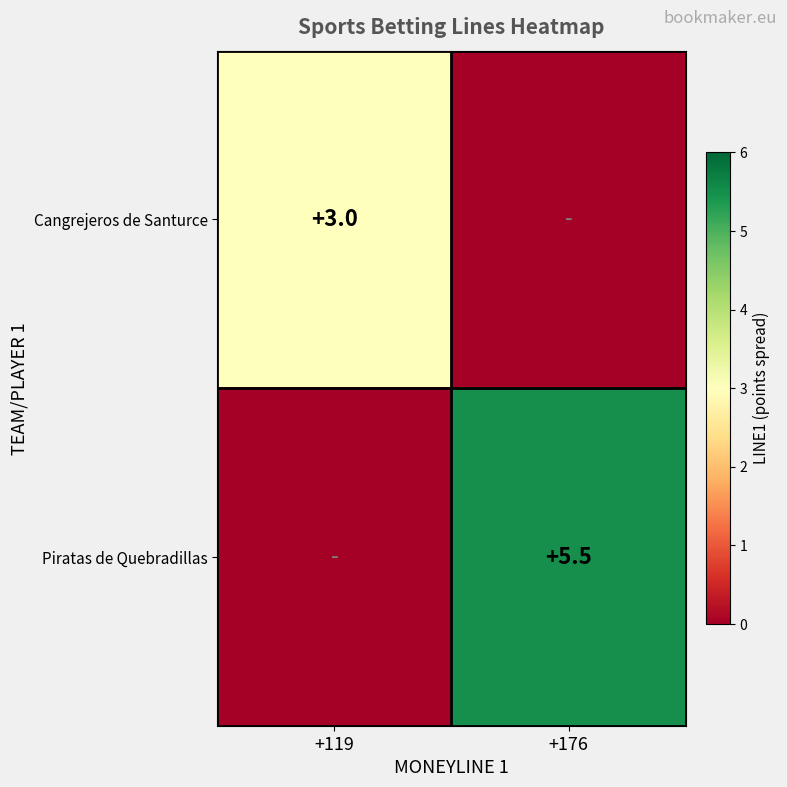

True or false: Piratas de Quebradillas has a value of 5.5 at +176.

True